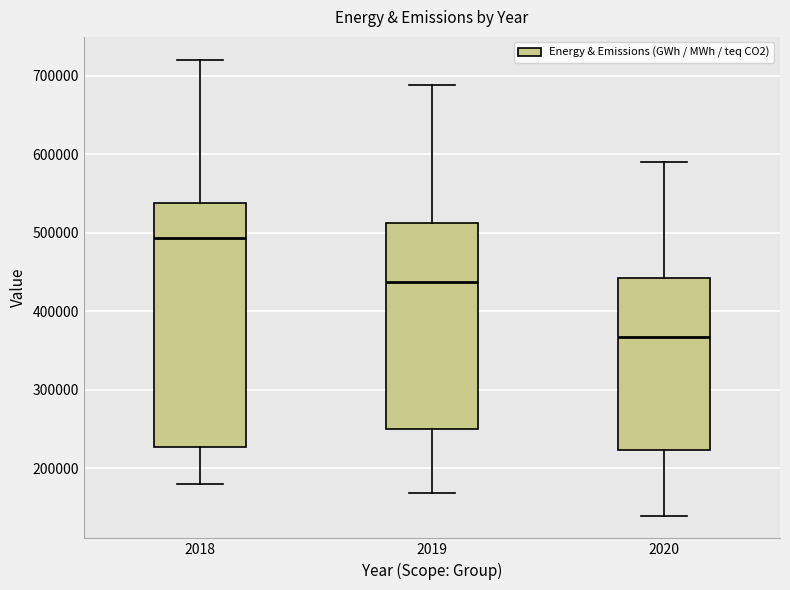

Which box is the tallest, from its lower edge to its upper edge?

2018